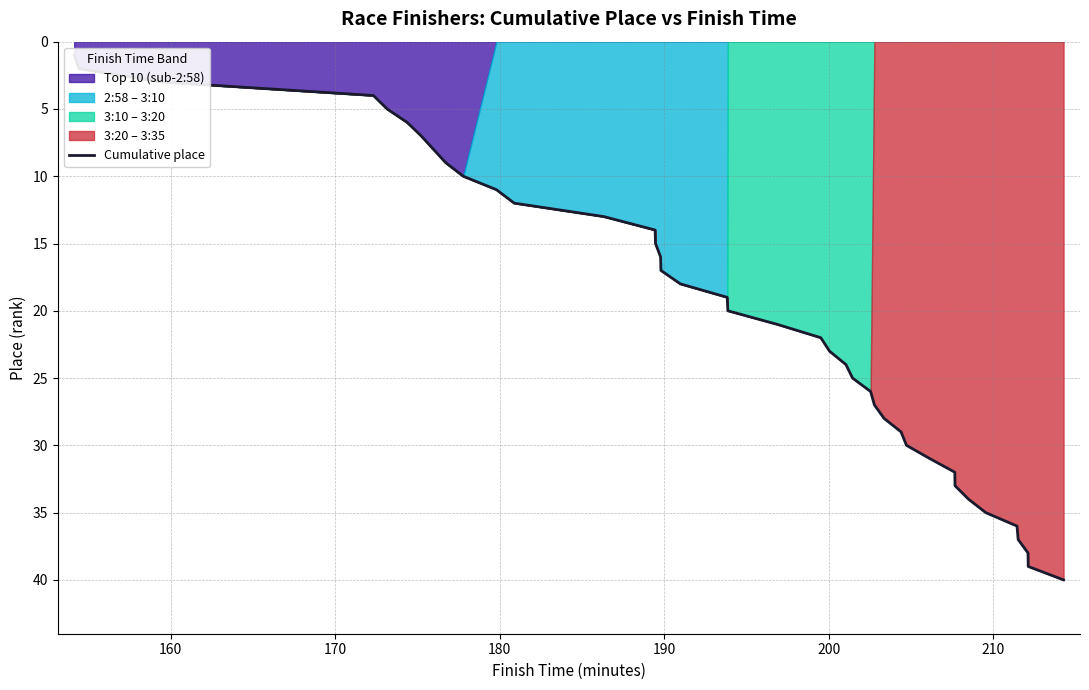

How many data points are less than 21?

20